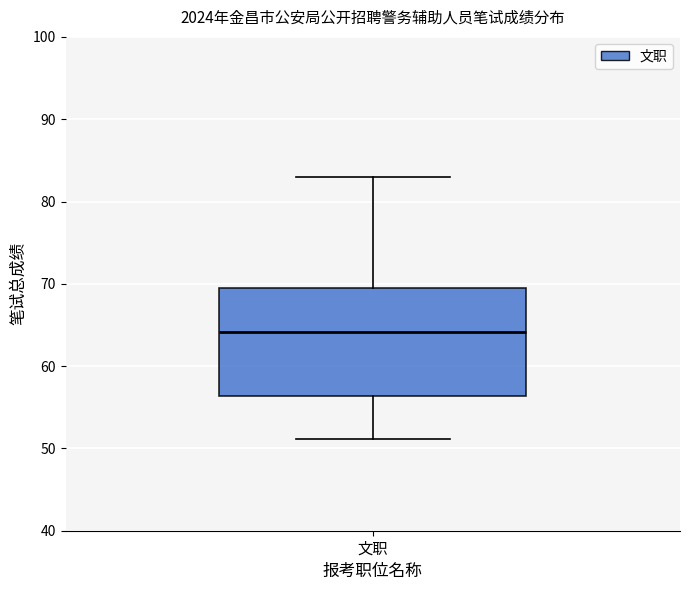

Read this box plot against the y-axis: the position of the median line, the range covered by the box, and the ends of both whiskers. The values are not printed on the chart, so give them approximately, as read against the axis.

median 64, box 56 to 69, whiskers 51 to 83